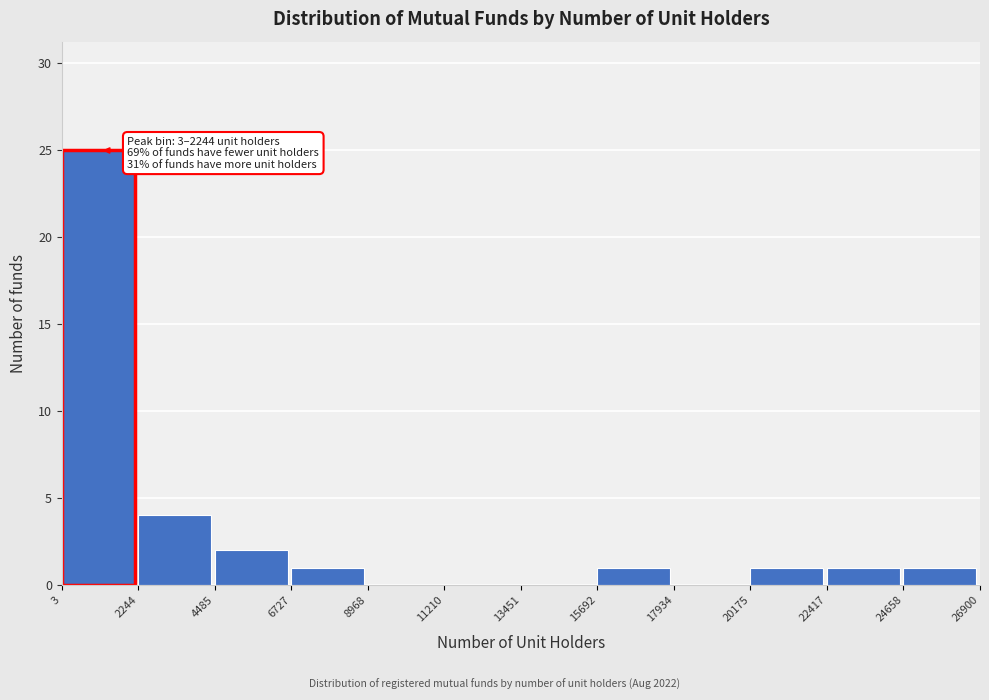

Over which range of the x-axis is the bar tallest?

3 to 2244